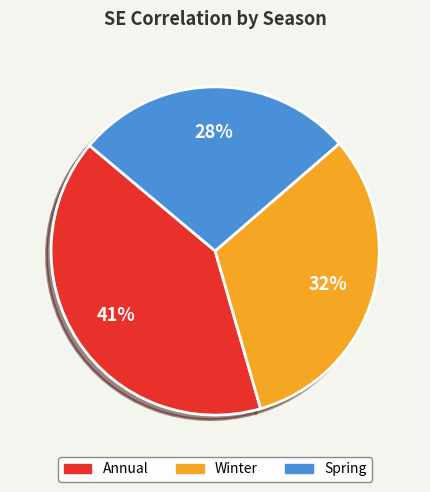

The Annual slice represents 53% of the pie. True or false?

False